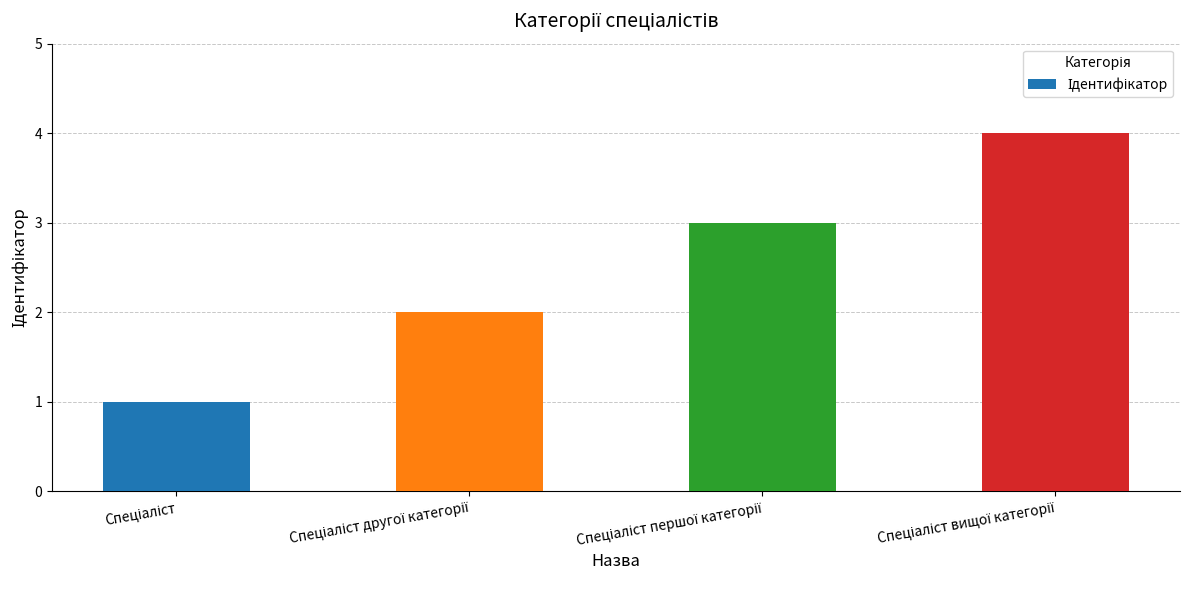

How many bars are there in total?

4